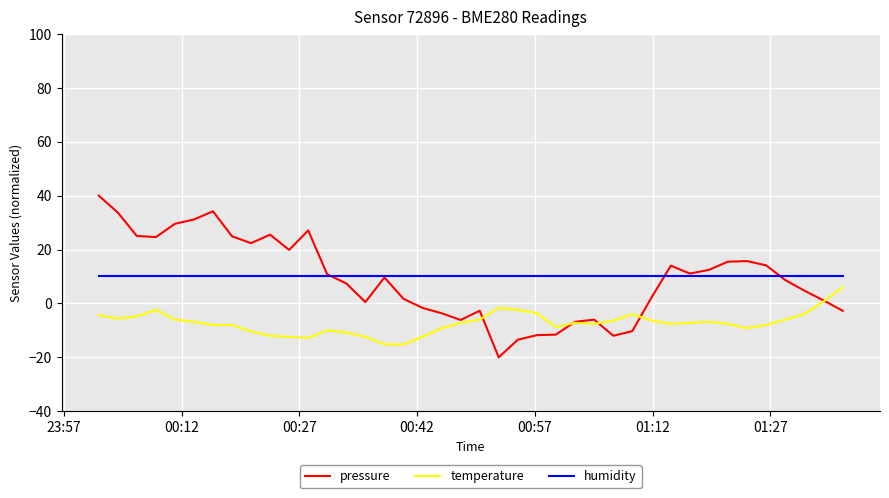

Which series has the widest spread of values?

pressure